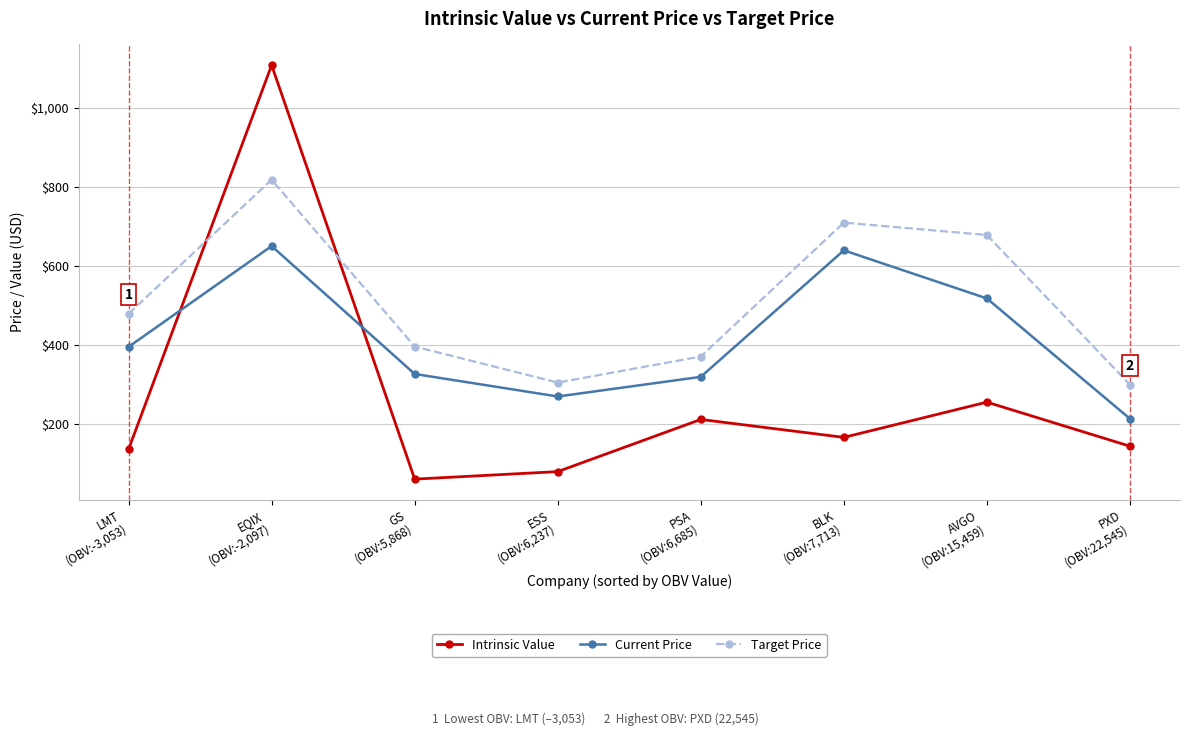

True or false: Target Price has a value of 489.2 at ESS
(OBV:6,237).

False